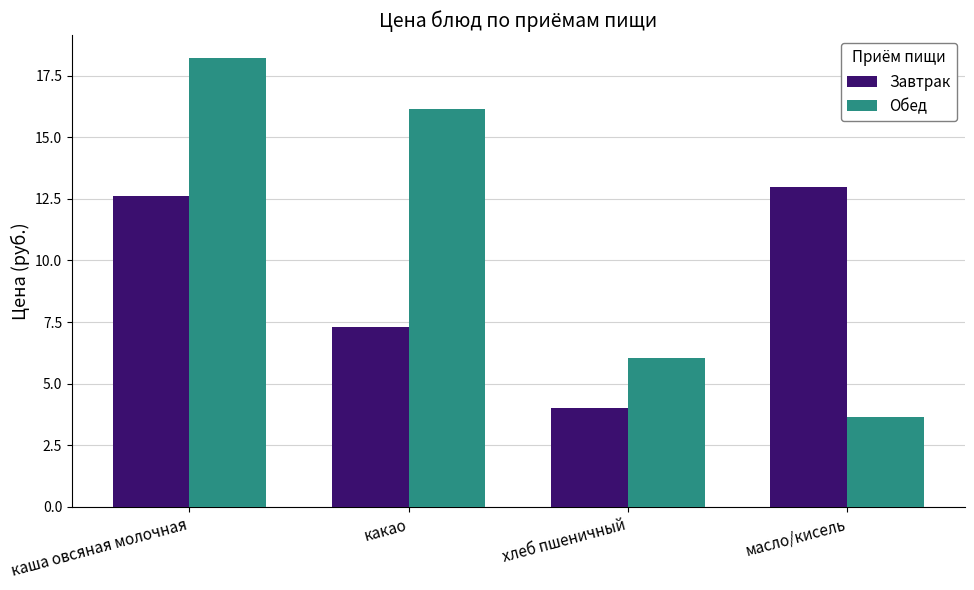

Which category has the lowest value in the Завтрак series?

хлеб пшеничный